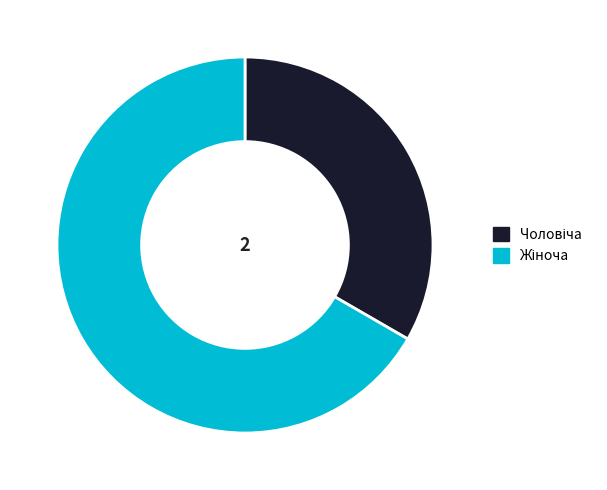

Is there a majority slice in this chart?

Yes